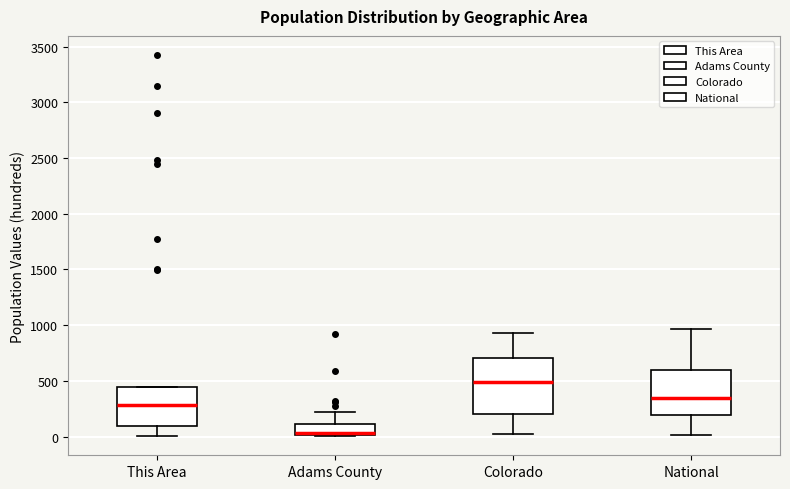

Reading left to right, read every box against the y-axis: the position of its median line, the range the box covers, and the ends of its whiskers. The values are not printed on the chart, so give them approximately, as read against the axis.

This Area: median 300, box 100 to 450, whiskers 0 to 450
Adams County: median 50, box 0 to 100, whiskers 0 to 200
Colorado: median 500, box 200 to 700, whiskers 50 to 950
National: median 350, box 200 to 600, whiskers 0 to 950